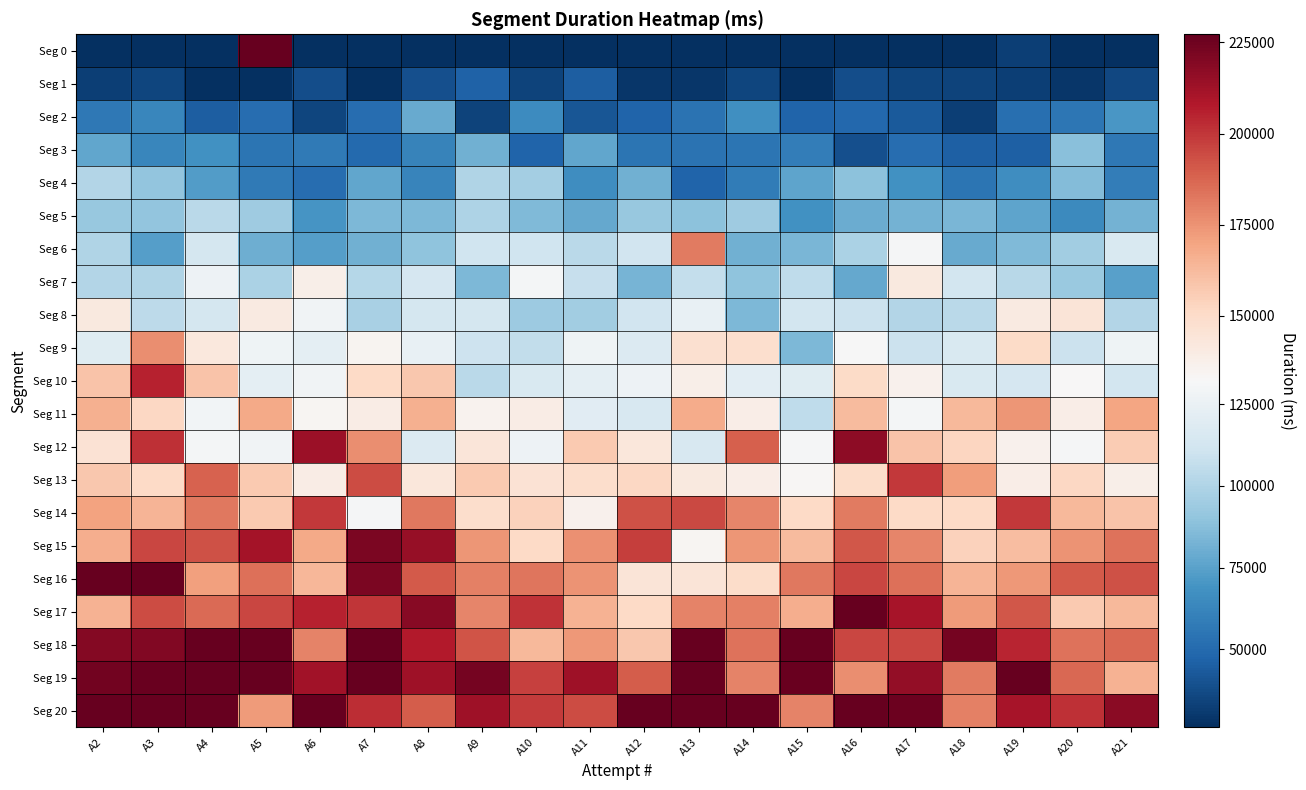

How many series are shown in this chart?

21